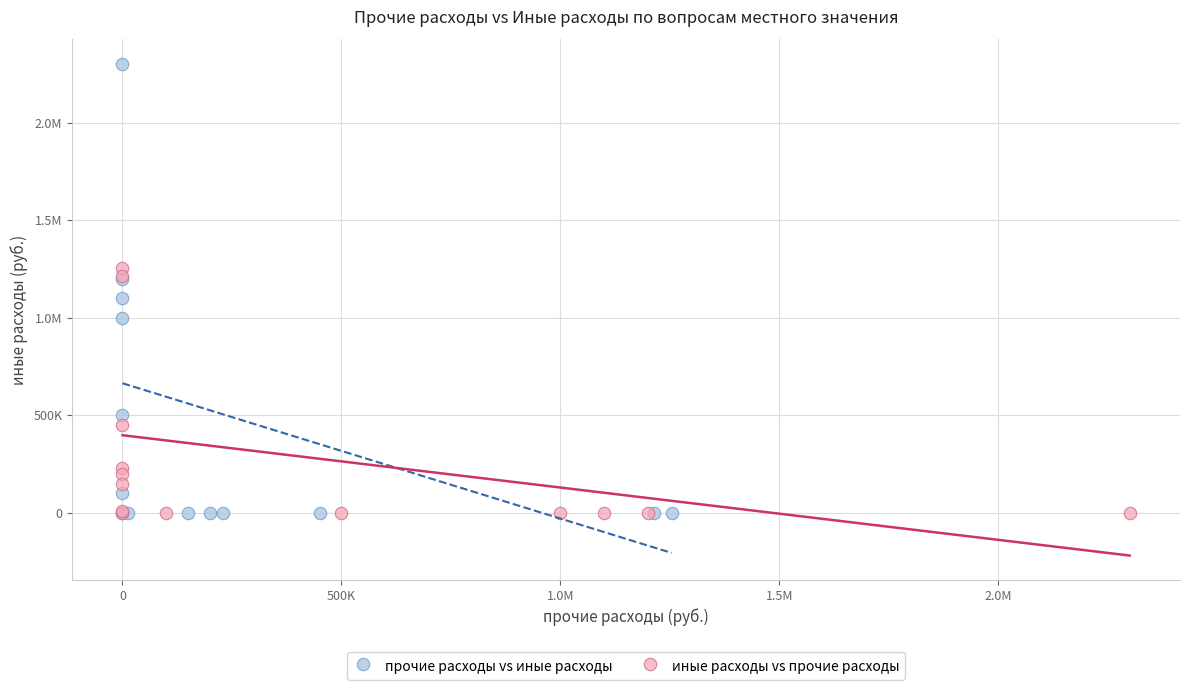

What are all the series names shown in the legend?

прочие расходы vs иные расходы, иные расходы vs прочие расходы